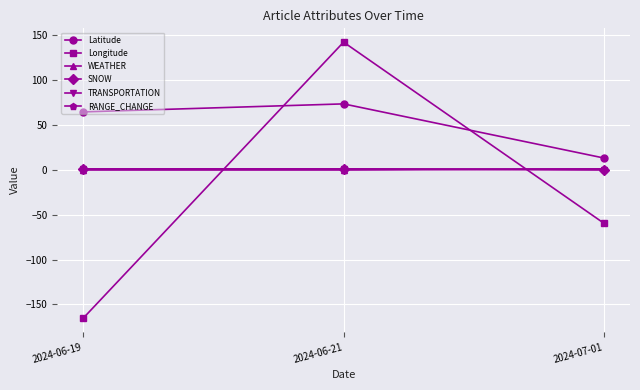

What position from the left is 2024-06-19?

1